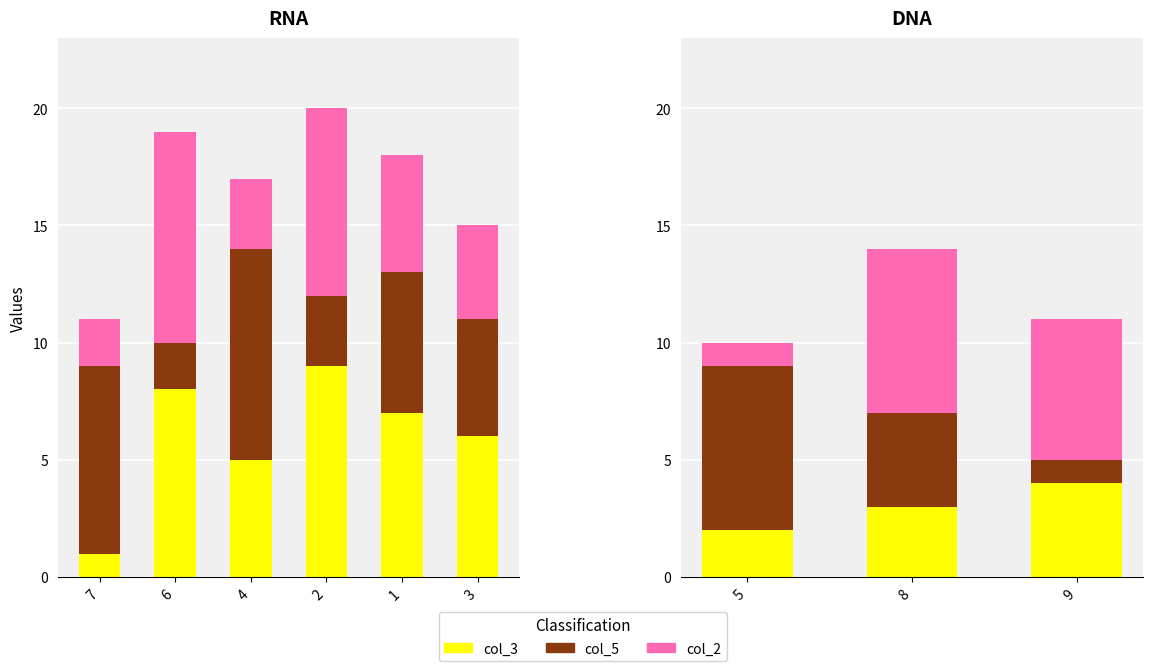

The value of col_5 at 5 is 4. True or false?

False